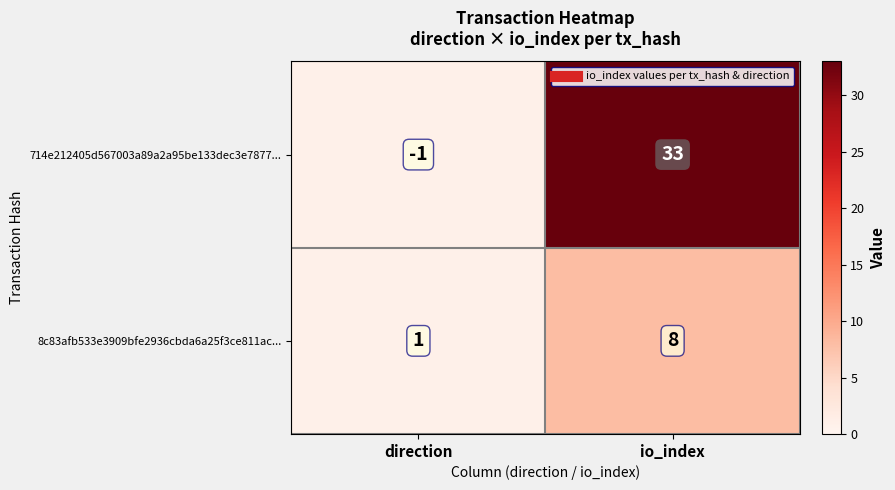

Rank the series by their average value, from highest to lowest.

714e212405d567003a89a2a95be133dec3e7877..., 8c83afb533e3909bfe2936cbda6a25f3ce811ac...